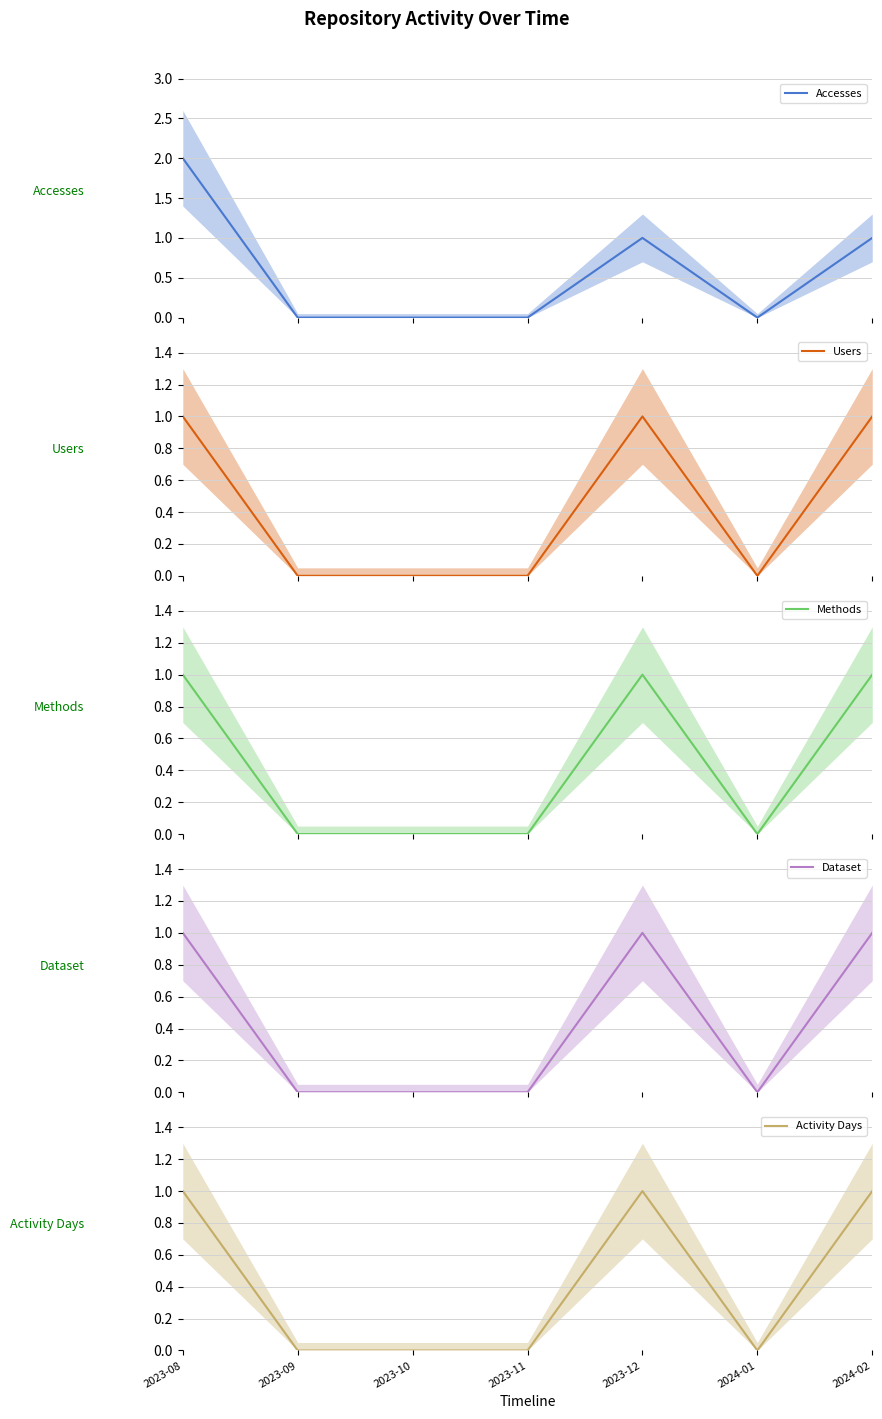

True or false: Activity Days and Methods cross at least once.

False